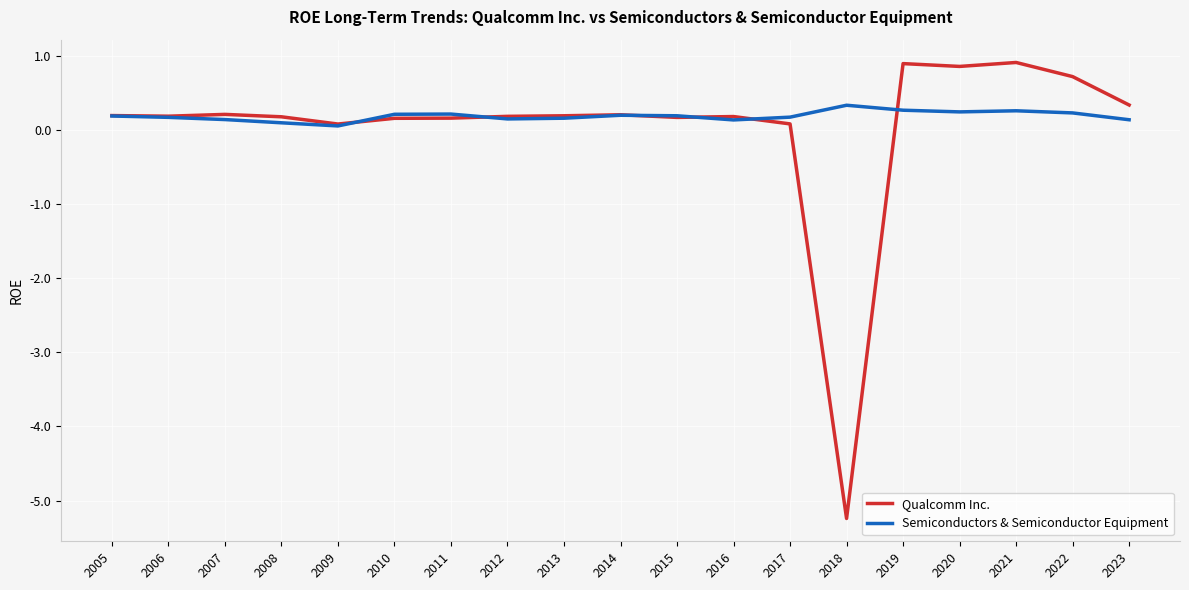

Which series has the largest total across all categories?

Semiconductors & Semiconductor Equipment